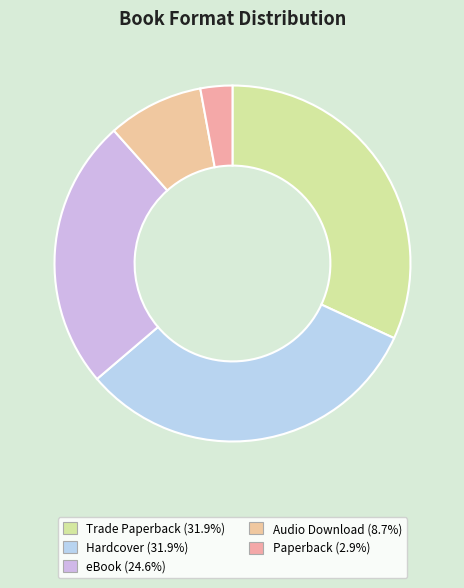

How many segments does this pie chart have?

5